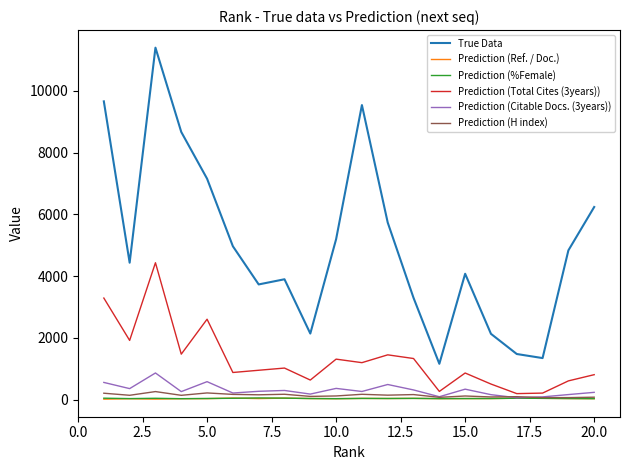

How many distinct data groups are displayed?

6